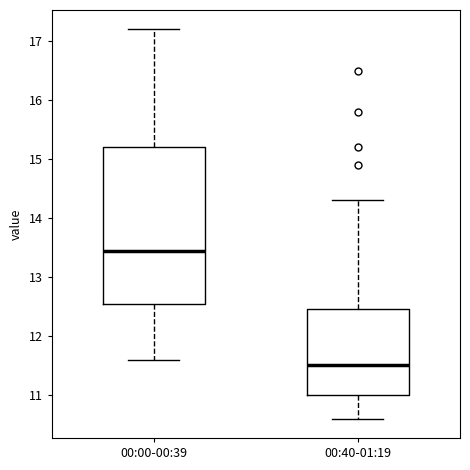

Where is the upper edge of the box for 00:40-01:19 on the y-axis? The values are not printed on the chart, so give them approximately, as read against the axis.

12.5